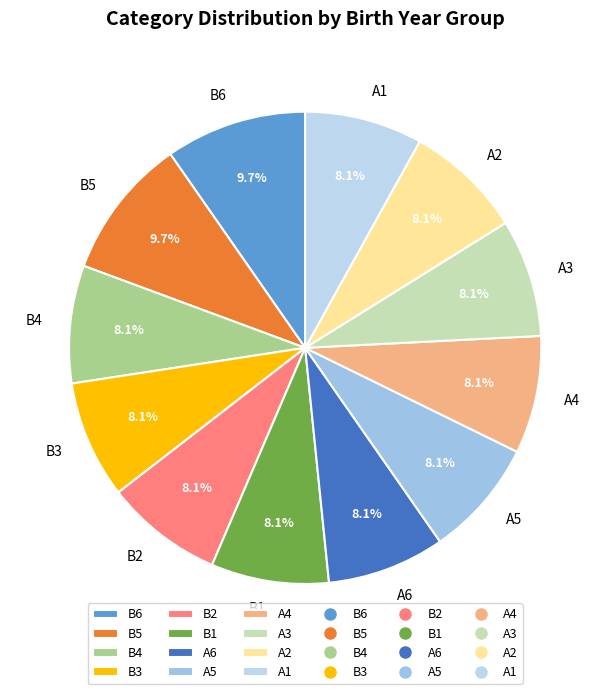

How many slices are in this pie chart?

12